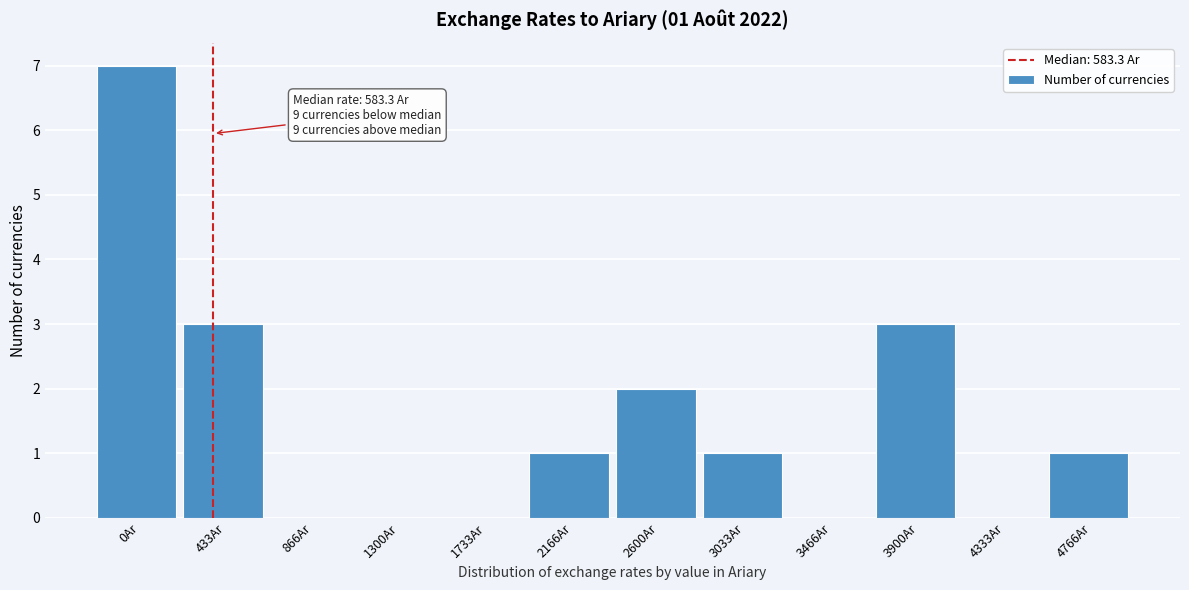

Reading left to right, what are all the values shown in this chart?

0Ar=7	433Ar=3	866Ar=0	1300Ar=0	1733Ar=0	2166Ar=1	2600Ar=2	3033Ar=1	3466Ar=0	3900Ar=3	4333Ar=0	4766Ar=1